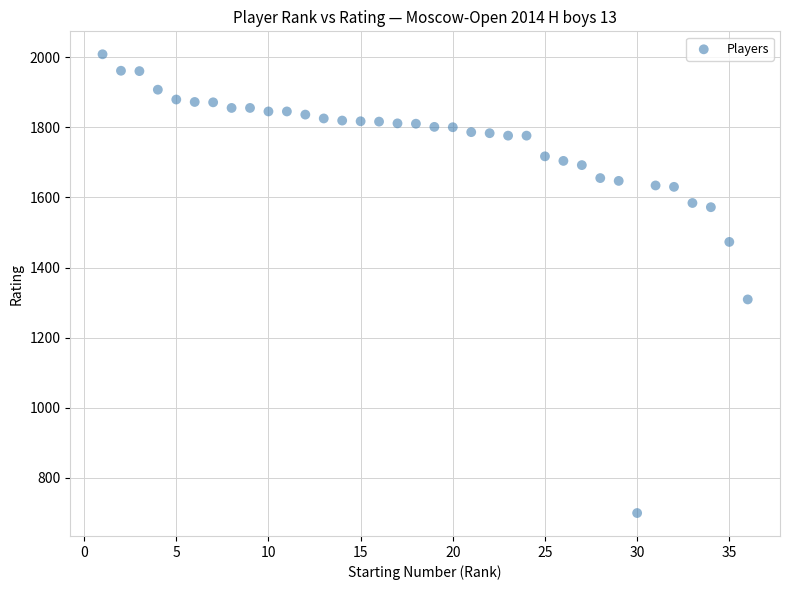

What Y value in the scatter plot is closest to 1354?

1309